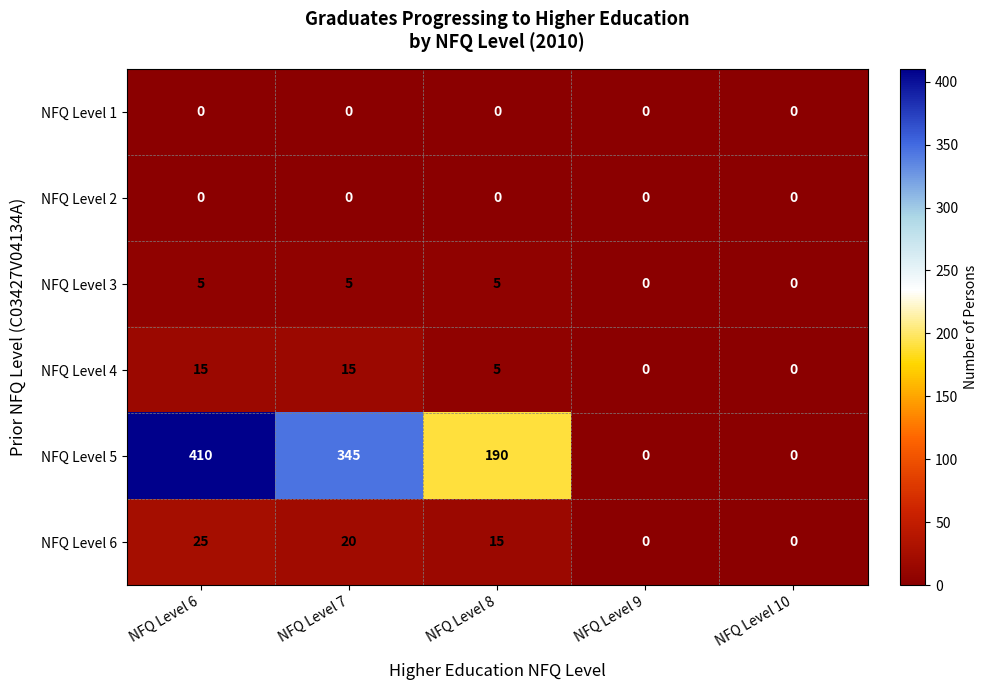

What is the maximum value shown in the chart?

410